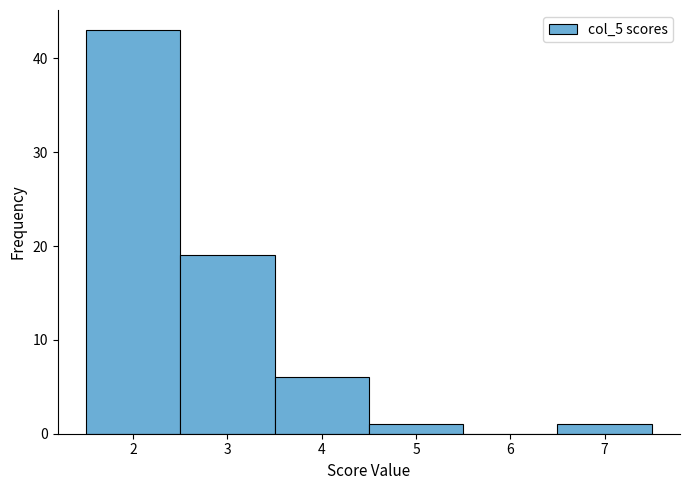

Reading left to right, transcribe this chart: for each bar, give the range it covers on the x-axis and its height. The values are not printed on the chart, so give them approximately, as read against the axis.

1.5 to 2.5: 43
2.5 to 3.5: 19
3.5 to 4.5: 6
4.5 to 5.5: 1
5.5 to 6.5: 0
6.5 to 7.5: 1